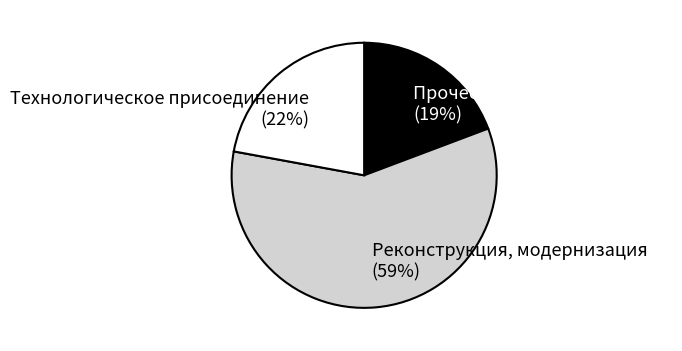

How many segments does this pie chart have?

3